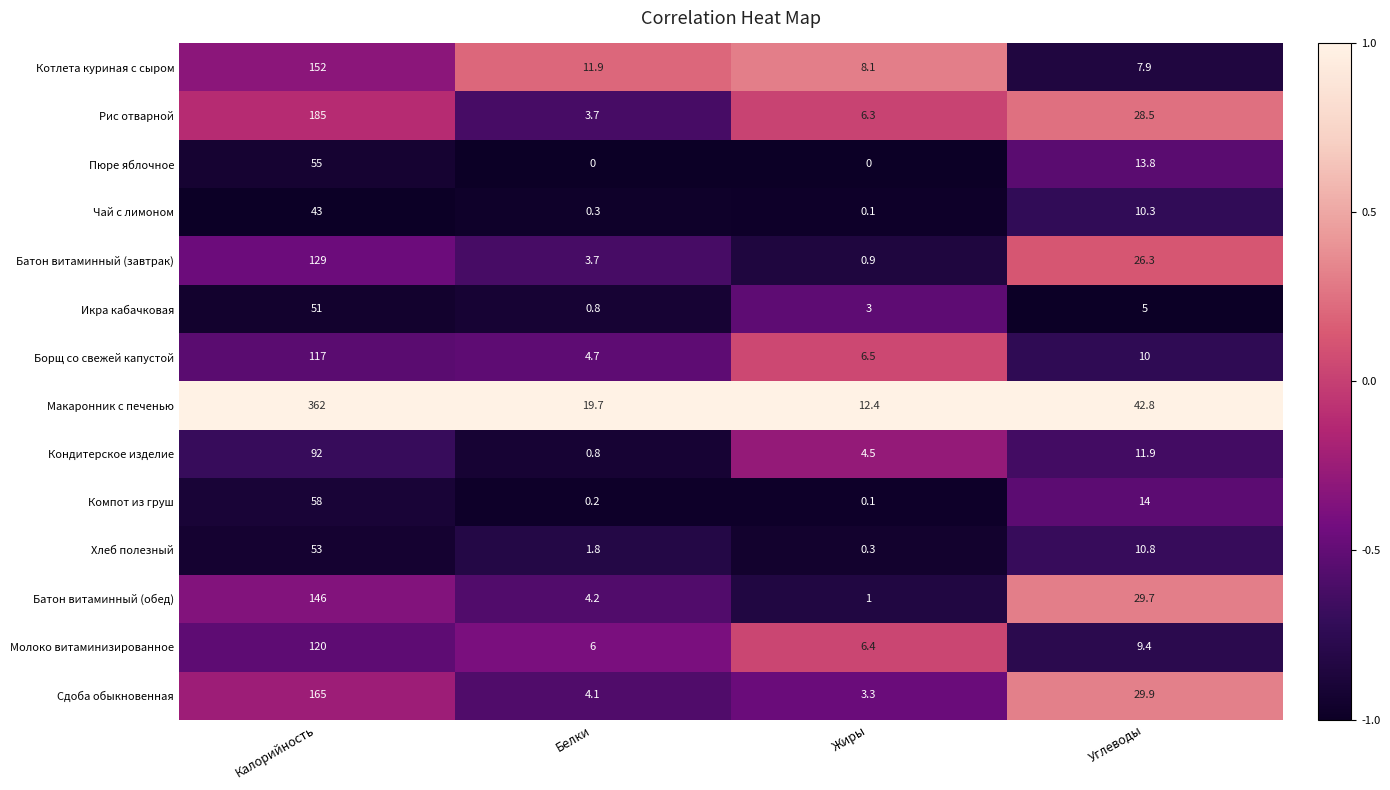

Which series has the largest total across all categories?

Макаронник с печенью